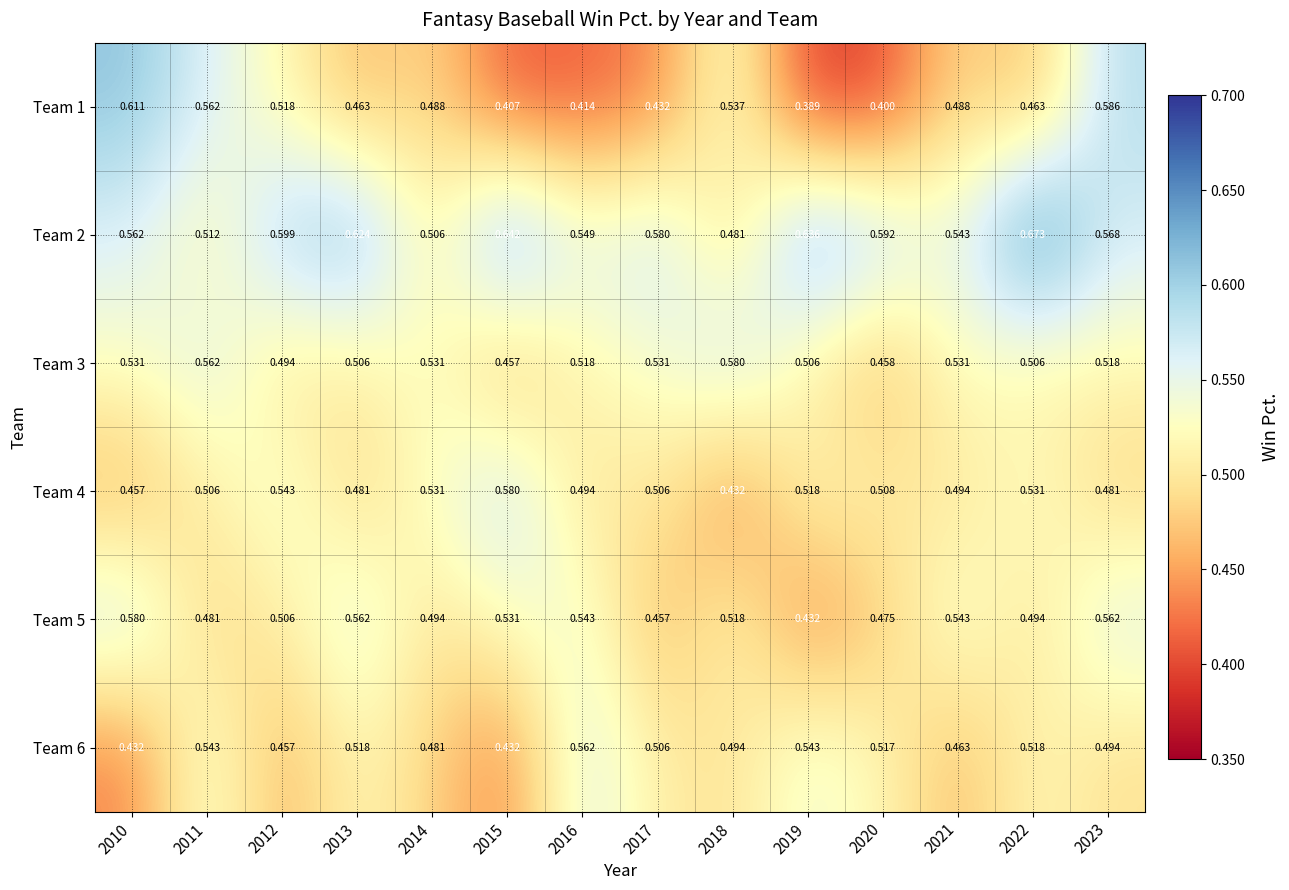

Is the value of Team 5 at 2014 greater than the value of Team 4 at 2010?

Yes